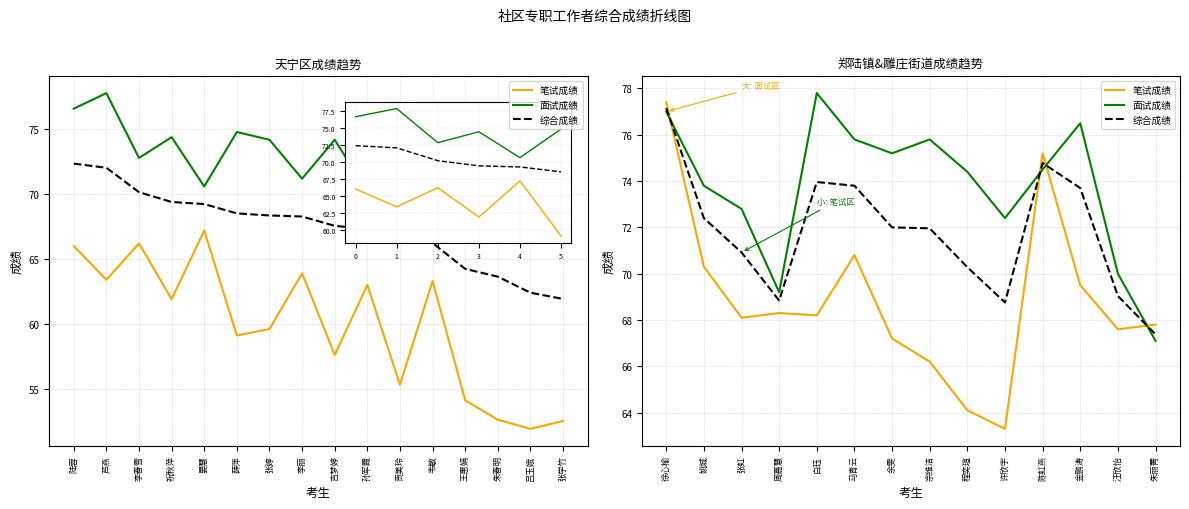

How many times do 笔试成绩 and 面试成绩 cross each other?

4